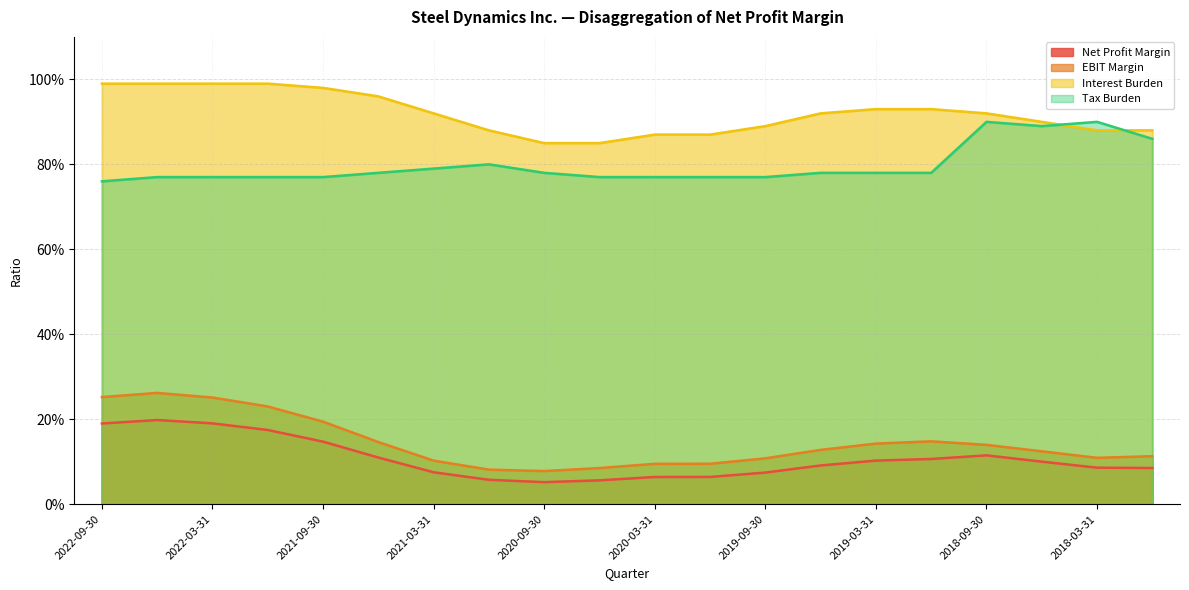

What is the total value across all series at 2020-09-30?

1.8